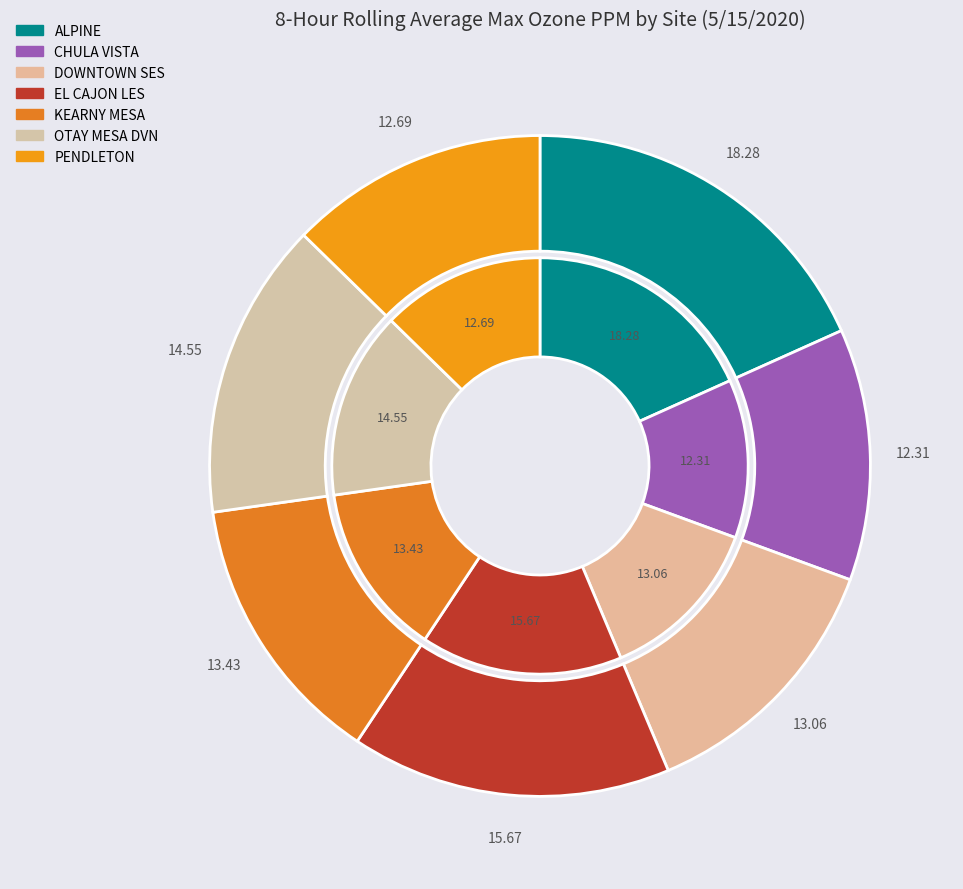

How many slices are in this pie chart?

7